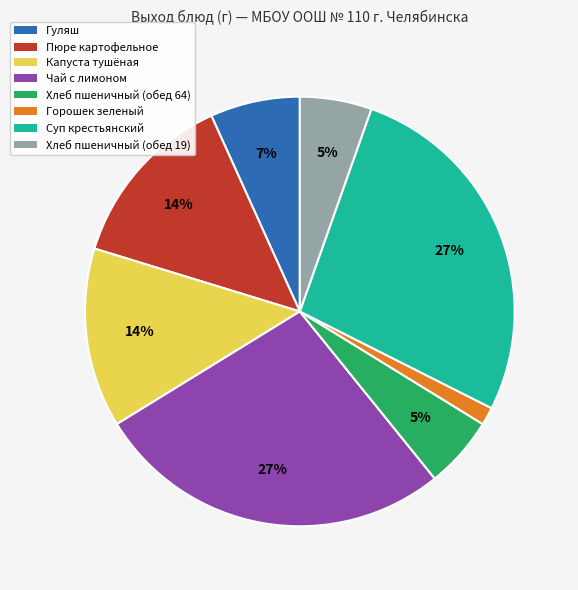

To the nearest percent, what is the combined percentage of Хлеб пшеничный (обед 19) and Чай с лимоном?

32%